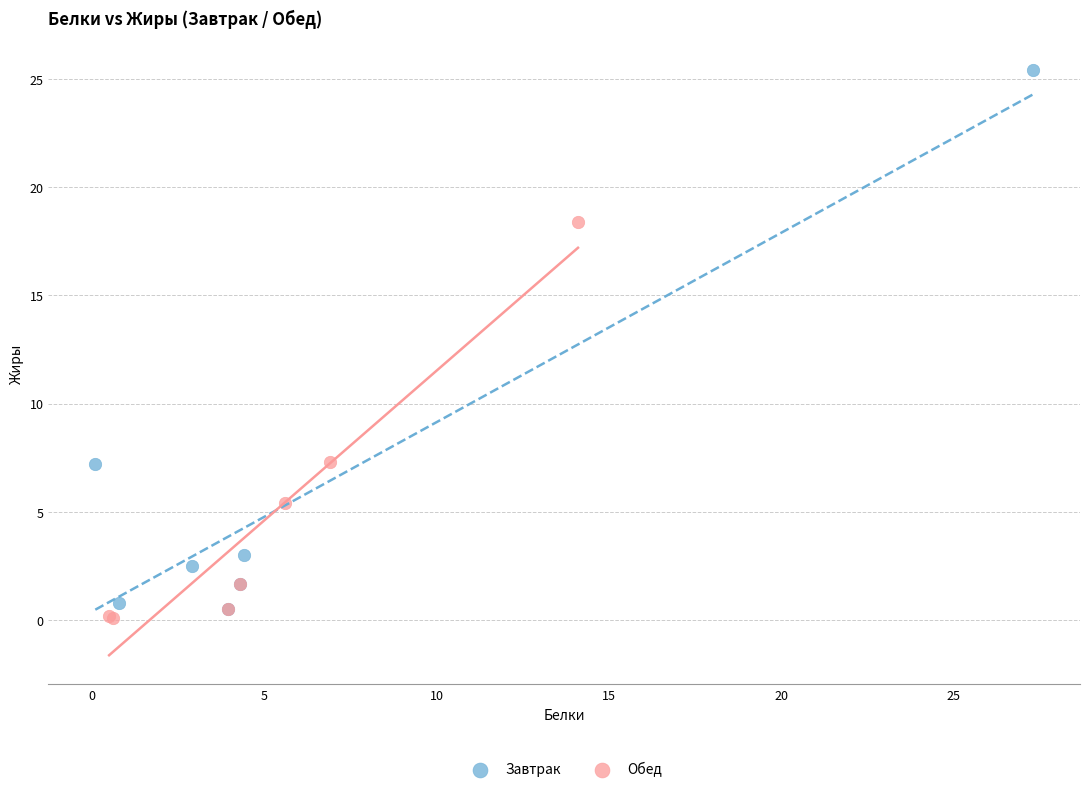

What are all the series names shown in the legend?

Завтрак, Обед